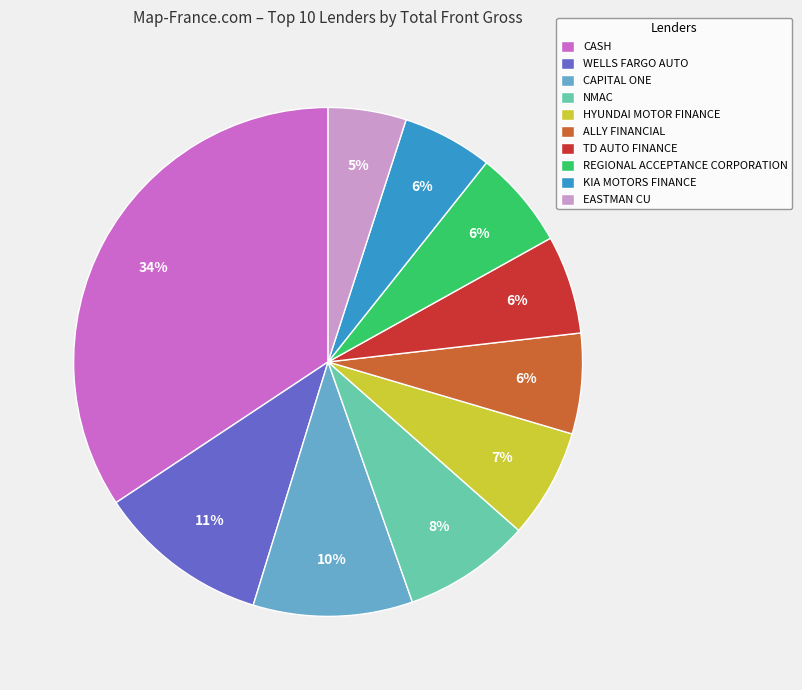

To the nearest percent, what portion does HYUNDAI MOTOR FINANCE represent?

7%